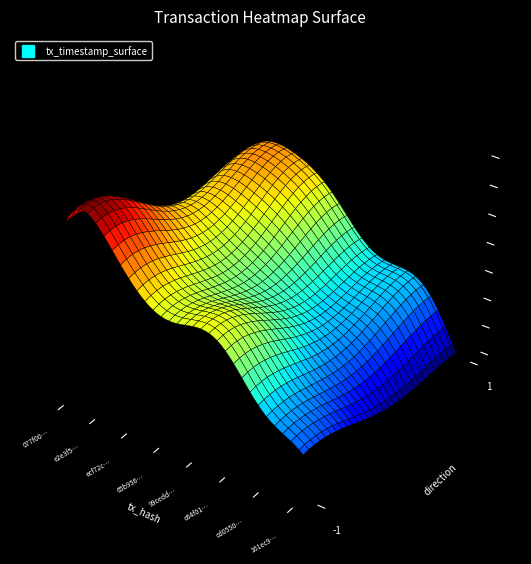

What is the sum of the 99cedd955123e4018752e7aea03826a558f9512 values at time_stamp and direction?

1536991242